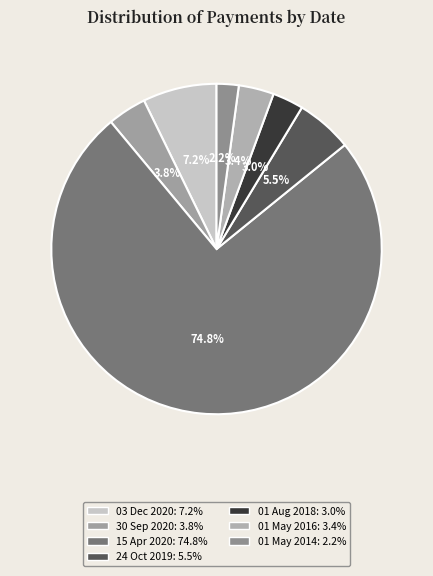

To the nearest percent, what is the average slice percentage?

14%